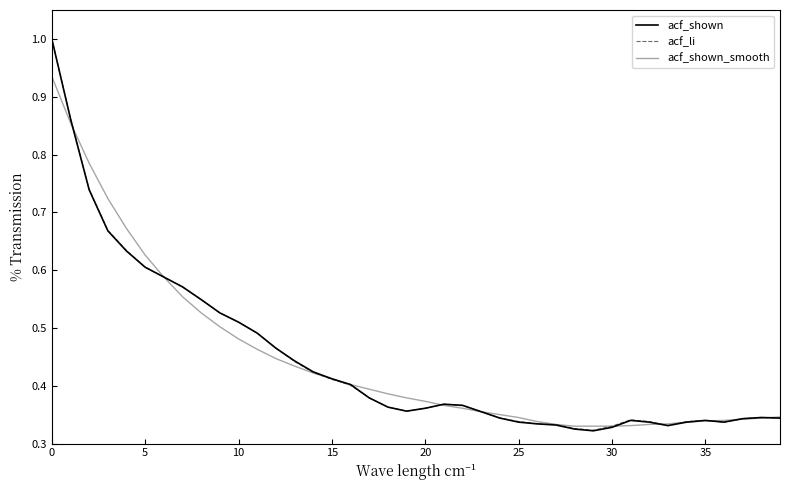

In acf_li, how many points are higher than both neighbors (excluding endpoints)?

4